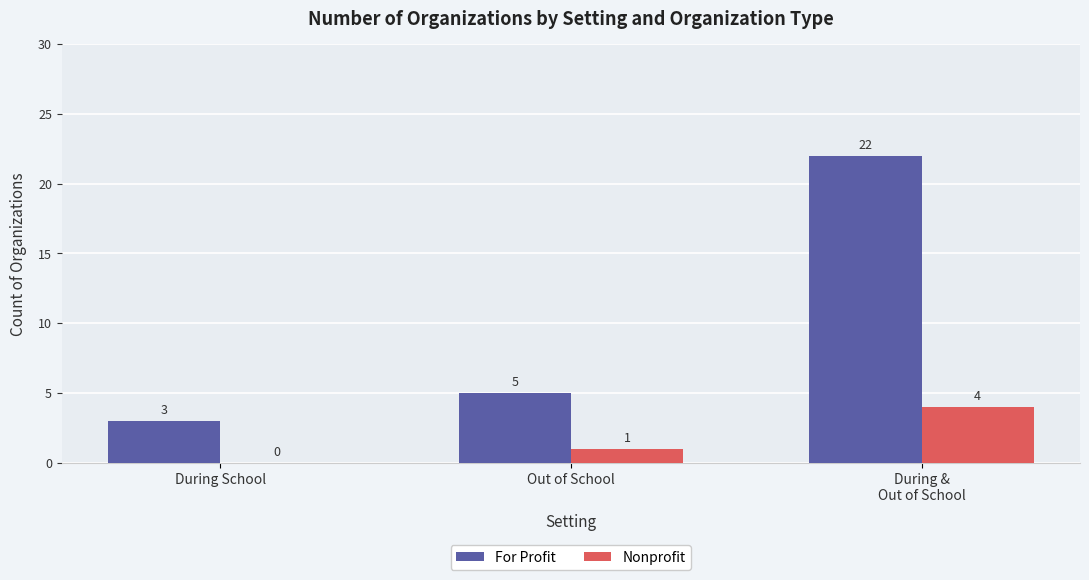

The For Profit series shows 2 at Out of School. True or false?

False